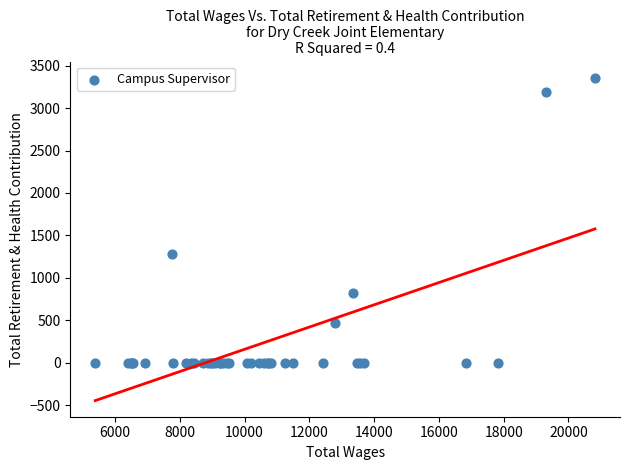

What Y value in the scatter plot is closest to 1677?

1281